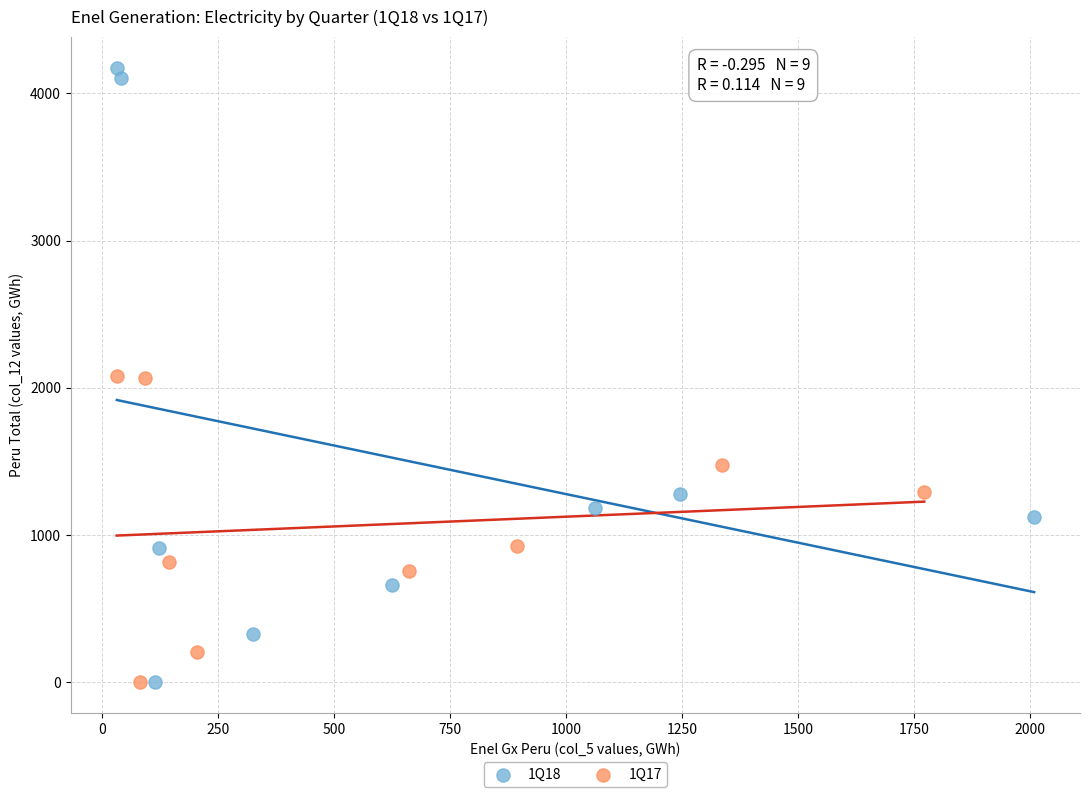

Which series has the largest Y range (max minus min)?

1Q18